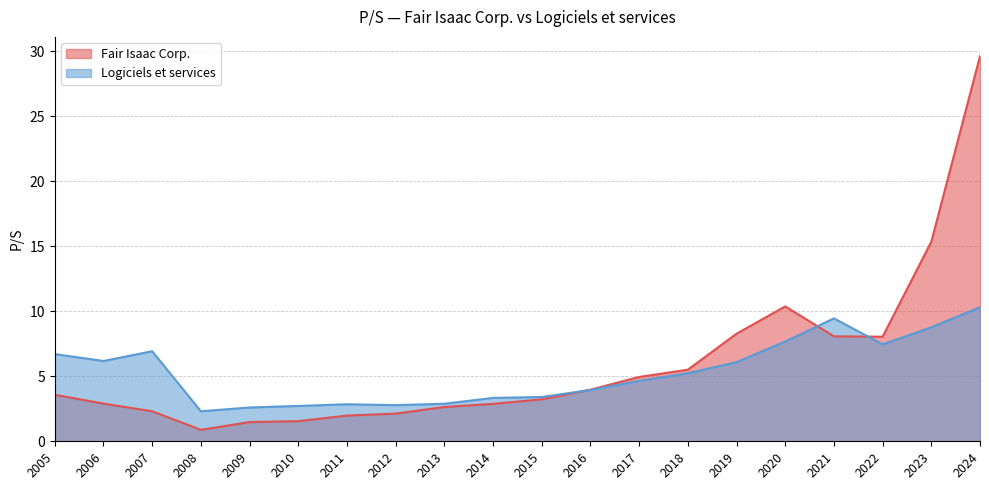

What are all the series names shown in the legend?

Fair Isaac Corp., Logiciels et services